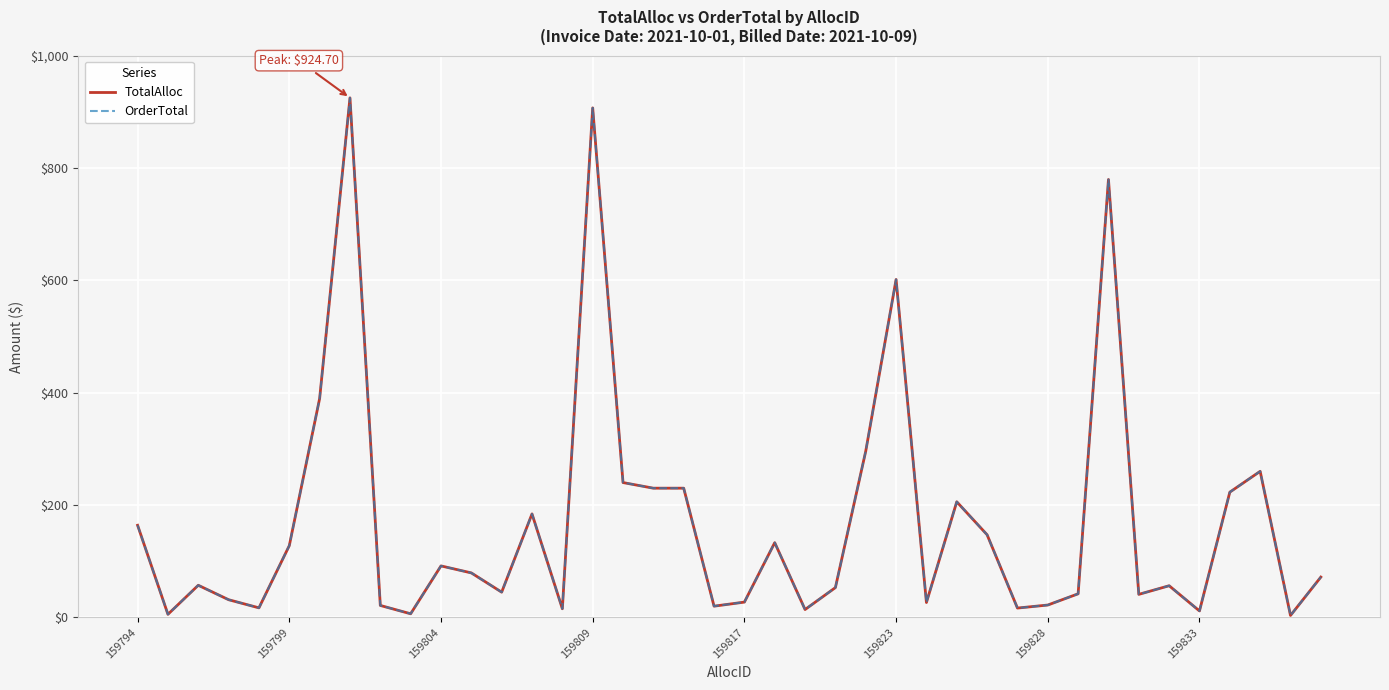

Does the chart display data point markers on the line(s)?

No